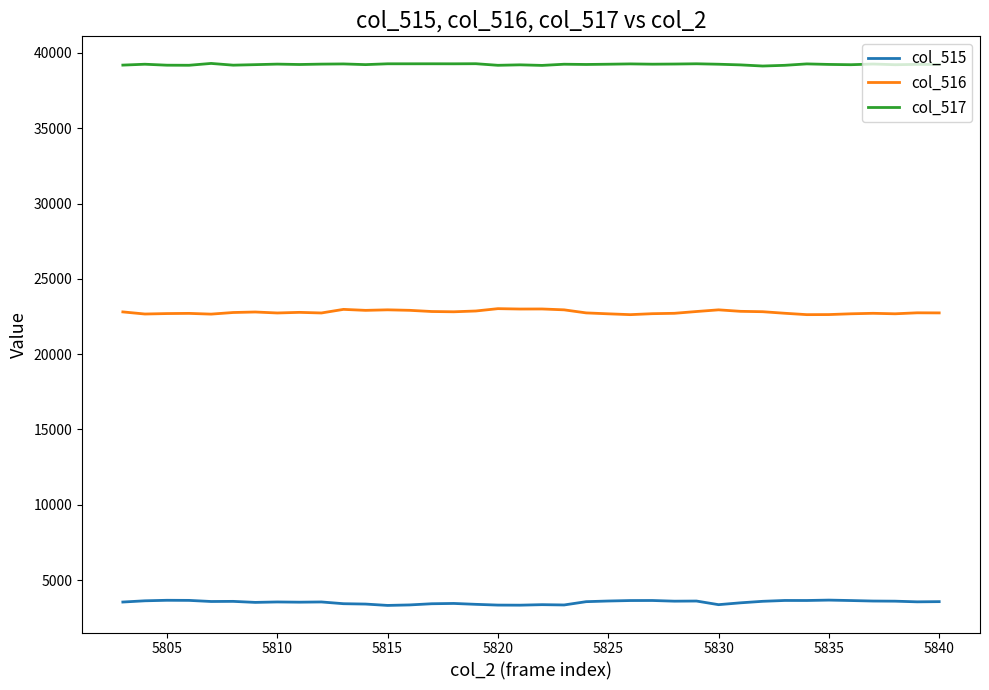

Rank the series by their average value, from highest to lowest.

col_517, col_516, col_515